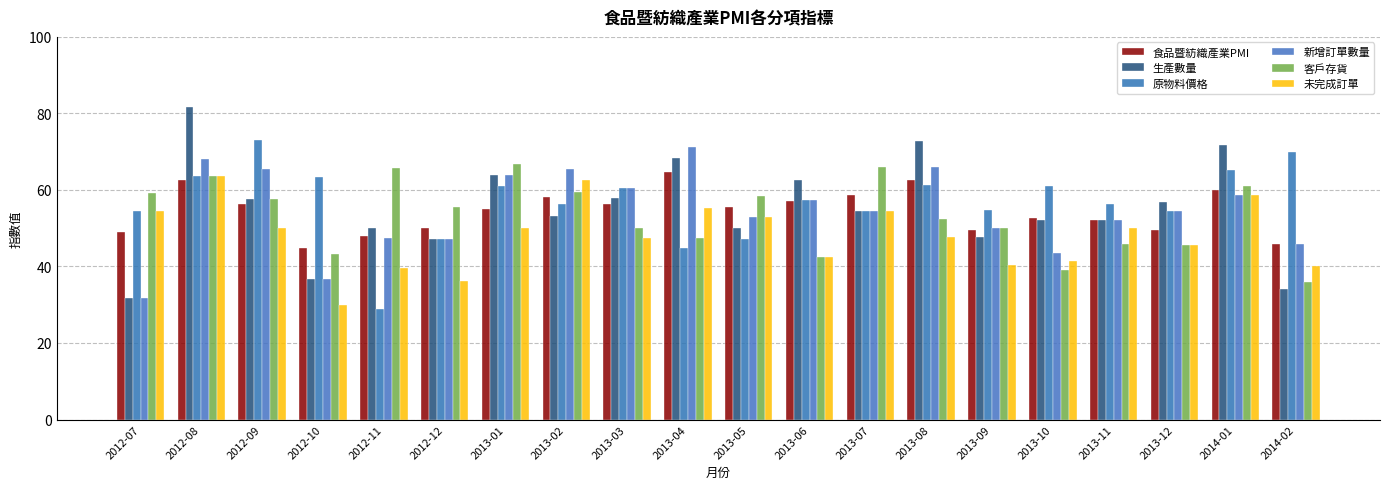

How many groups of bars are there?

20